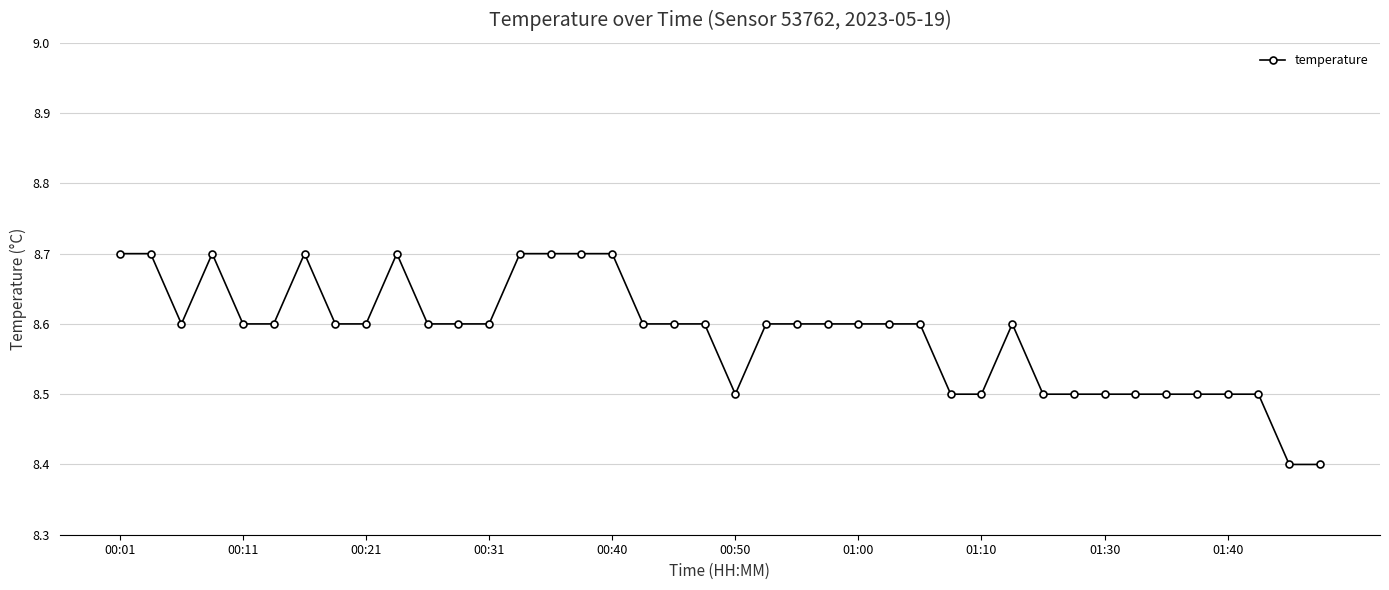

What is the minimum value shown in the chart?

8.4